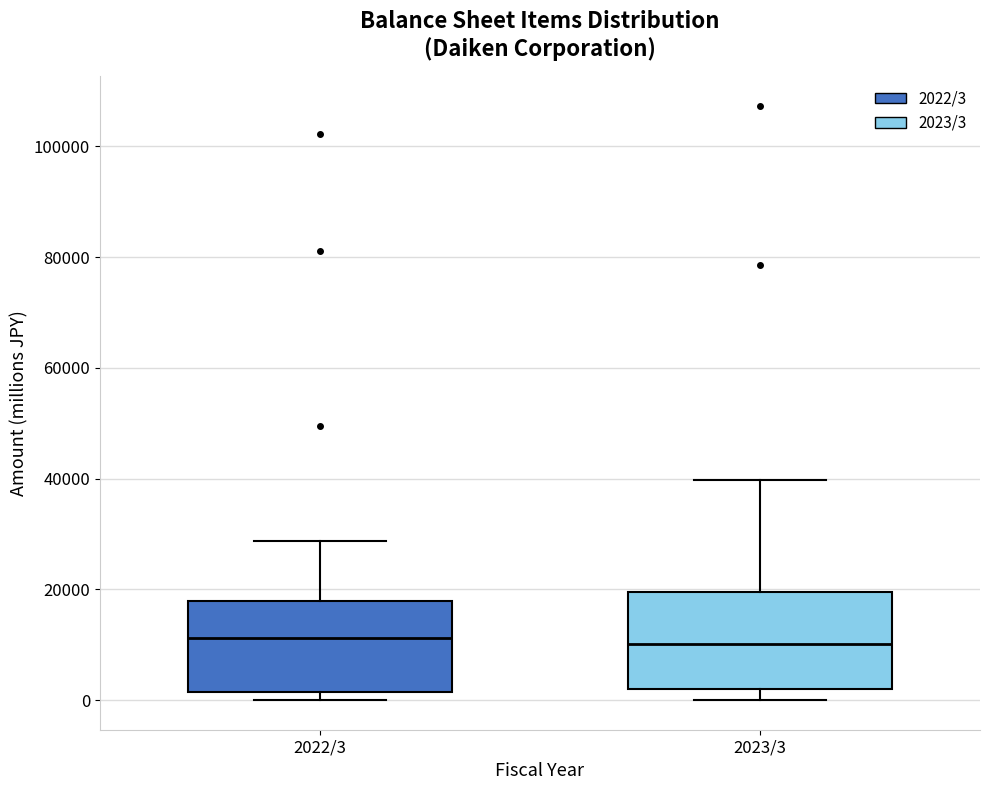

Reading left to right, read every box against the y-axis: the position of its median line, the range the box covers, and the ends of its whiskers. The values are not printed on the chart, so give them approximately, as read against the axis.

2022/3: median 12000, box 2000 to 18000, whiskers 0 to 28000
2023/3: median 10000, box 2000 to 20000, whiskers 0 to 40000